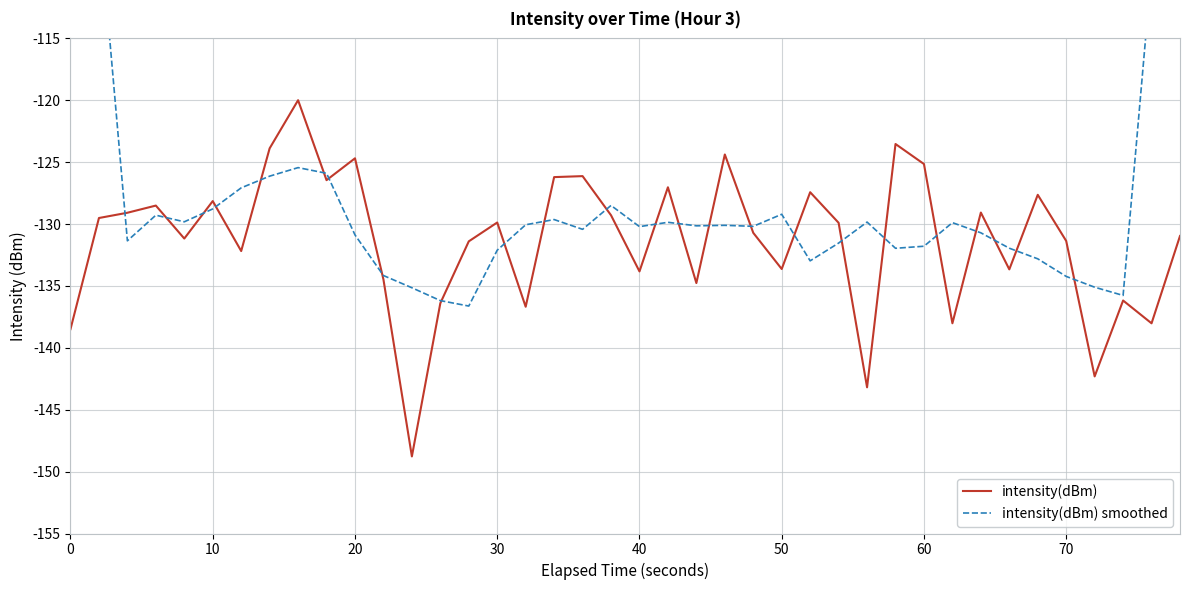

Reading right to left, what are all the values shown in this chart?

intensity(dBm): -131.0	-138.0	-136.2	-142.3	-131.4	-127.6	-133.7	-129.1	-138.0	-125.1	-123.5	-143.2	-129.9	-127.4	-133.6	-130.7	-124.4	-134.8	-127.0	-133.8	-129.3	-126.1	-126.2	-136.7	-129.9	-131.4	-136.4	-148.8	-134.5	-124.7	-126.5	-120.0	-123.9	-132.2	-128.1	-131.2	-128.5	-129.1	-129.5	-138.5
intensity(dBm) smoothed: -81.0	-109.5	-135.8	-135.1	-134.2	-132.8	-131.9	-130.7	-129.9	-131.8	-132.0	-129.8	-131.5	-133.0	-129.2	-130.2	-130.1	-130.1	-129.9	-130.2	-128.5	-130.4	-129.6	-130.1	-132.1	-136.6	-136.2	-135.1	-134.2	-130.9	-125.9	-125.4	-126.1	-127.1	-128.8	-129.8	-129.3	-131.4	-105.1	-79.4